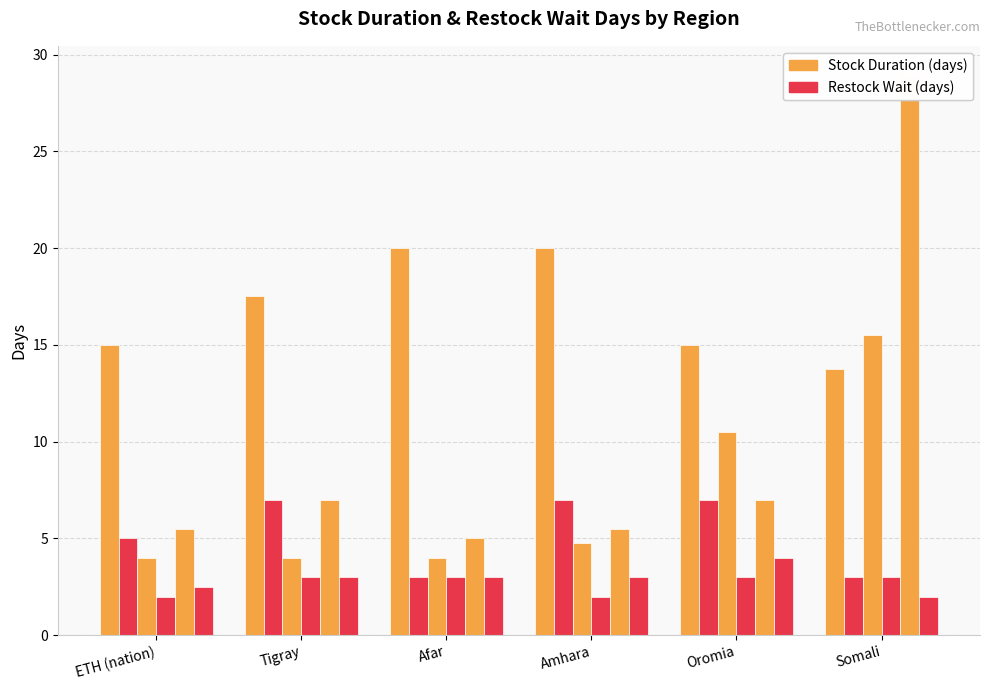

What is the sum of all Onion Stock Duration values?

59.0